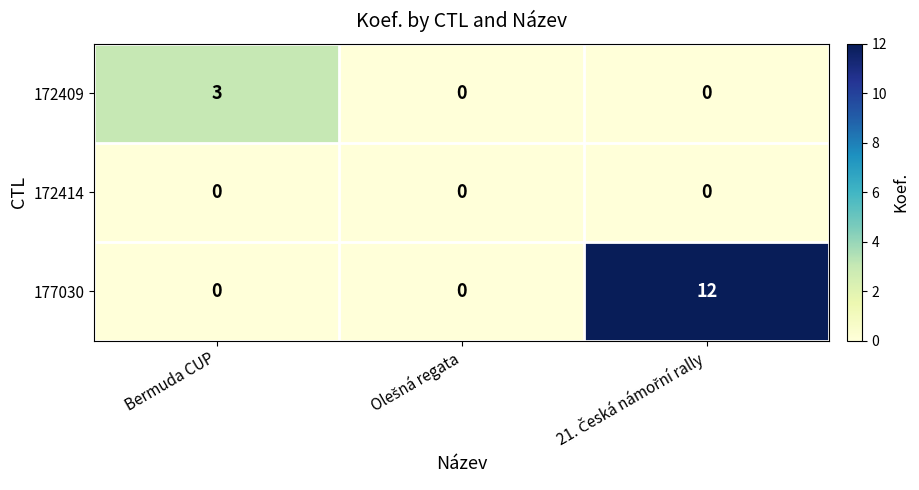

Which series has the largest range (max minus min)?

177030